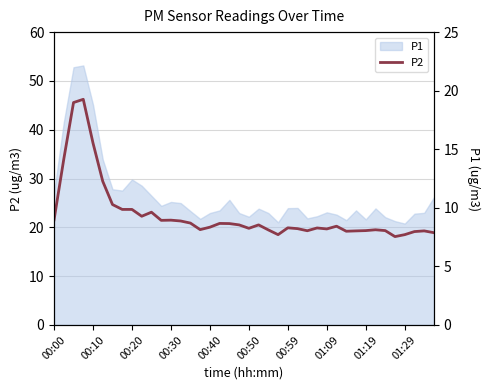

Read the value at 34.

19.3